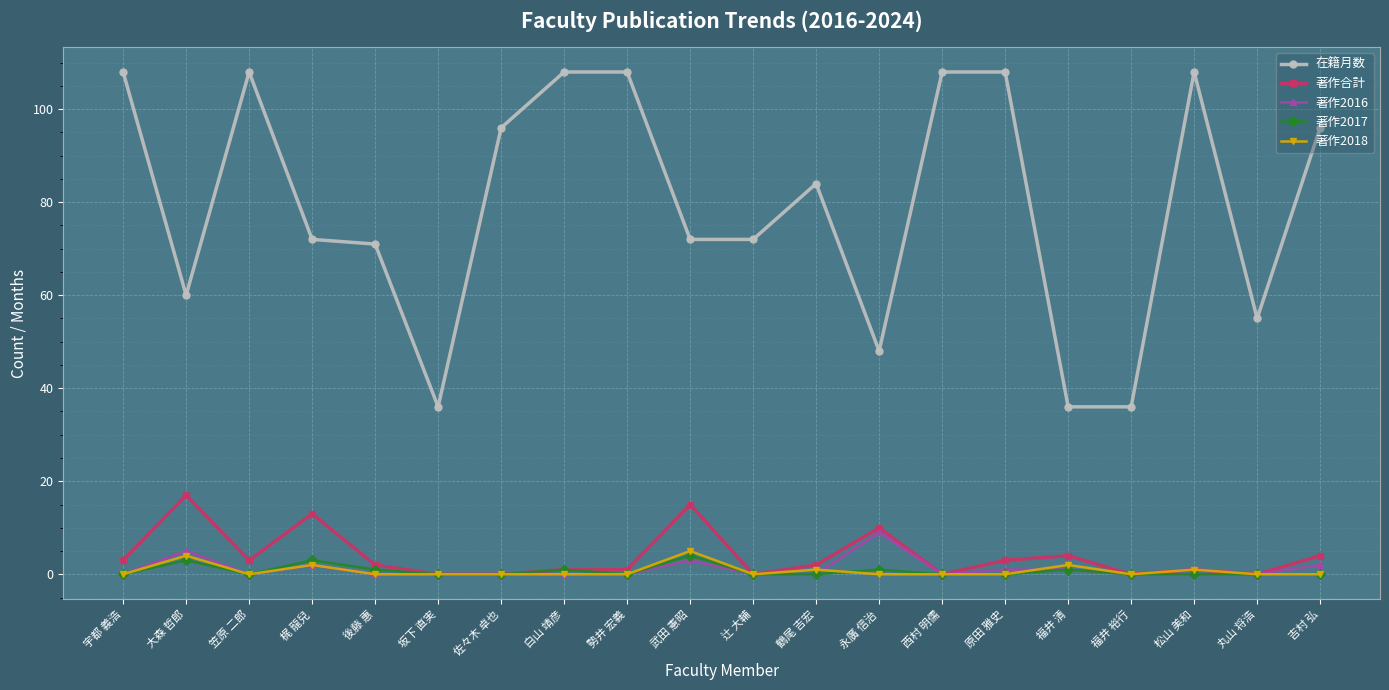

What are all the series names shown in the legend?

在籍月数, 著作合計, 著作2016, 著作2017, 著作2018